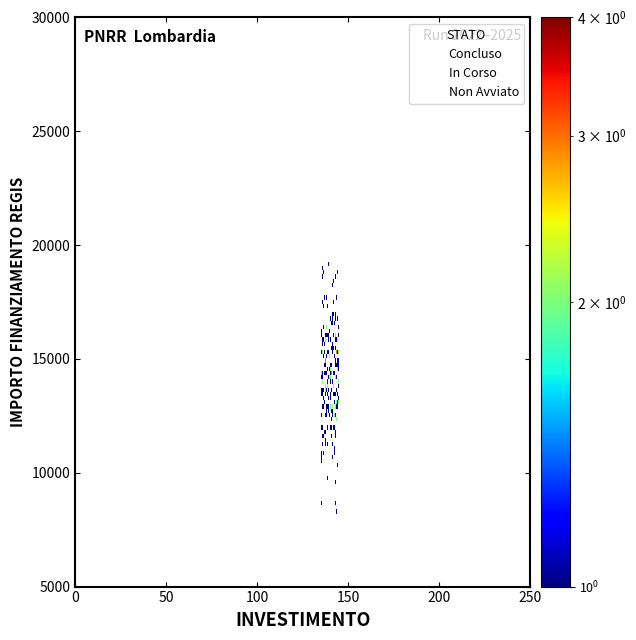

Which series contains the lowest Y value?

Concluso